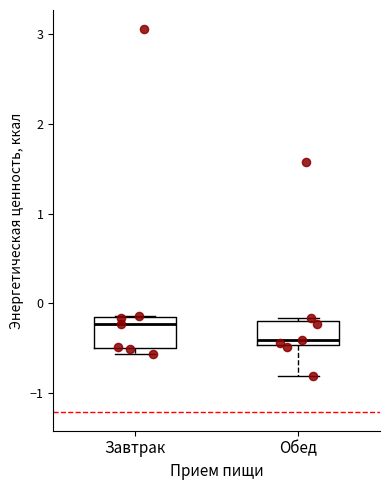

Reading left to right, transcribe this box plot: for each box, give where its median line is, the range the box spans, and where its two whiskers end, as read against the y-axis. The values are not printed on the chart, so give them approximately, as read against the axis.

Завтрак: median -0.2 (just below the box's upper edge), box -0.5 to -0.2, whiskers -0.6 to -0.1
Обед: median -0.4, box -0.5 to -0.2, whiskers -0.8 to -0.2 (just above the box's upper edge)